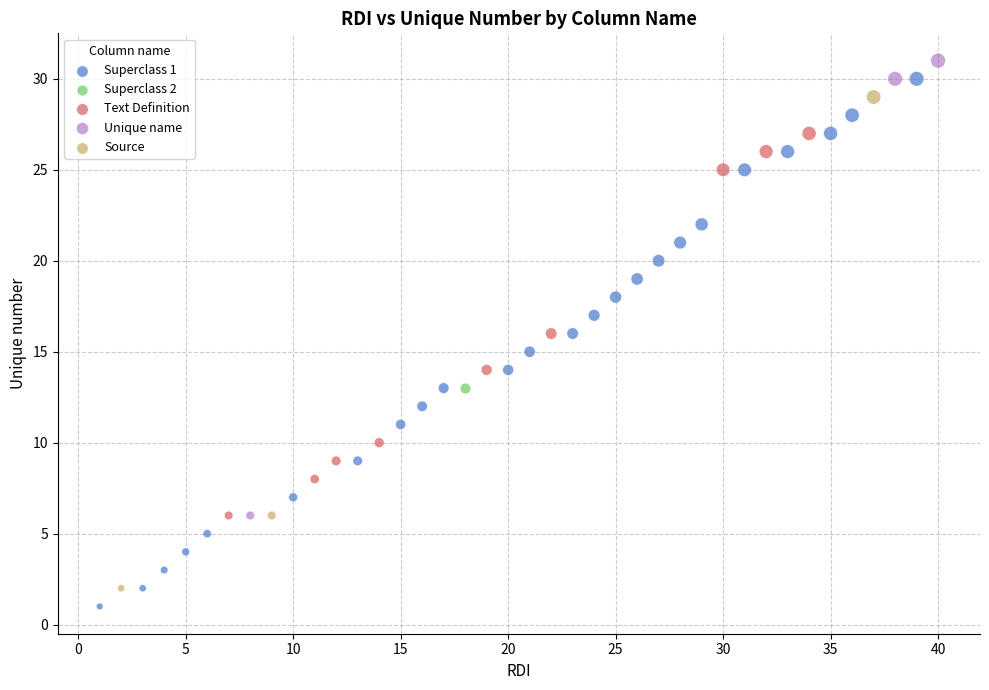

Which series reaches the maximum Y coordinate?

Unique name